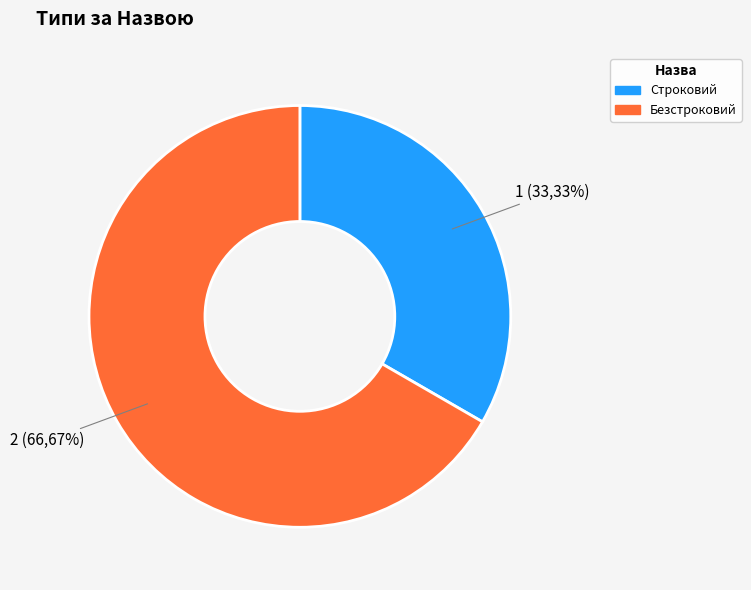

Which category accounts for the majority?

Безстроковий